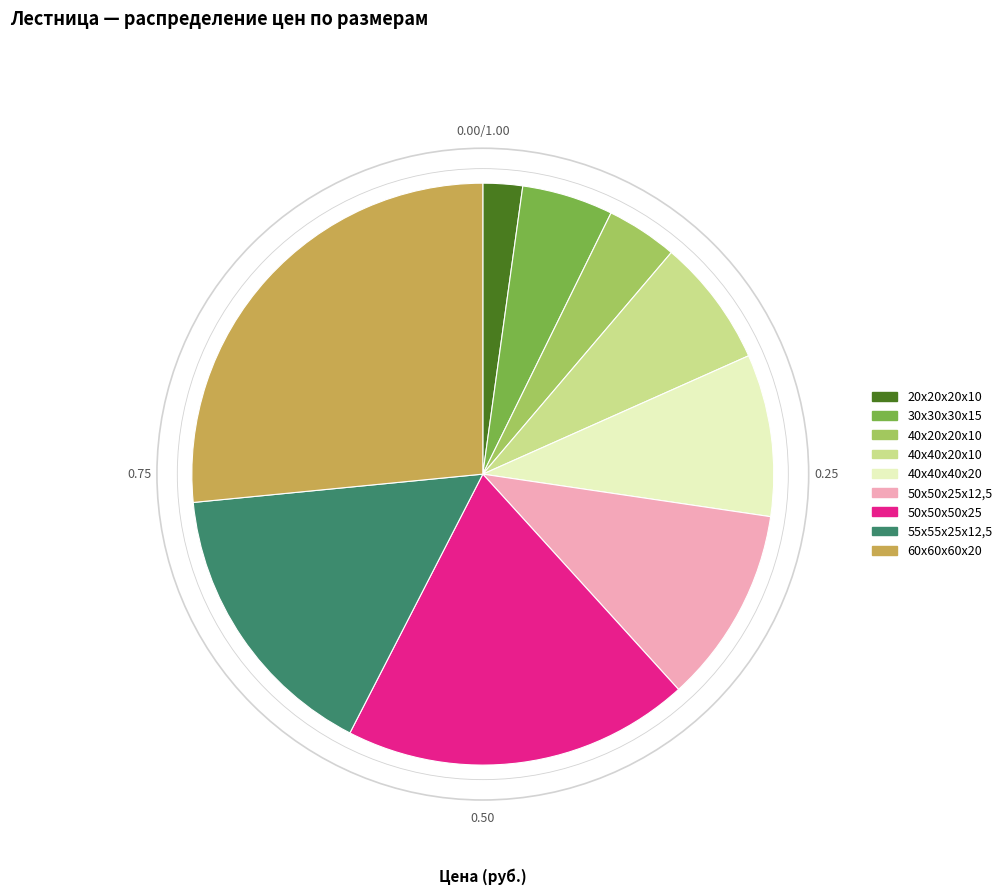

Is there any slice that represents more than half of the pie?

No